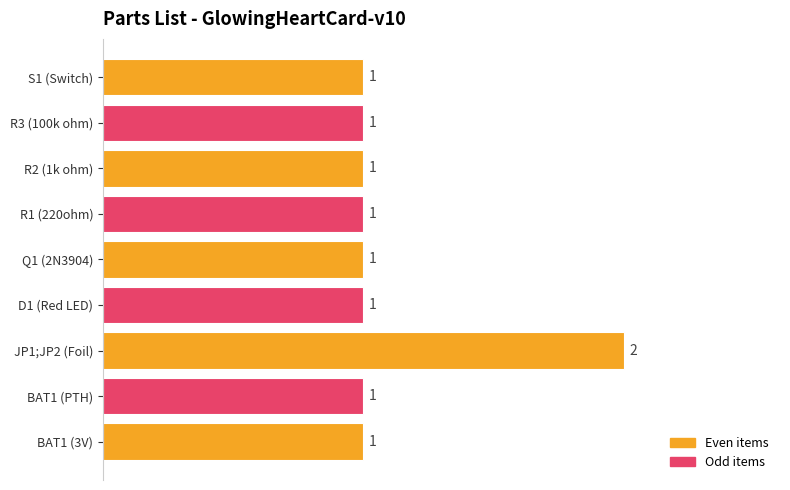

Which label corresponds to the largest value in the chart?

JP1;JP2 (Foil)